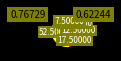

Is there any slice that represents more than half of the pie?

Yes